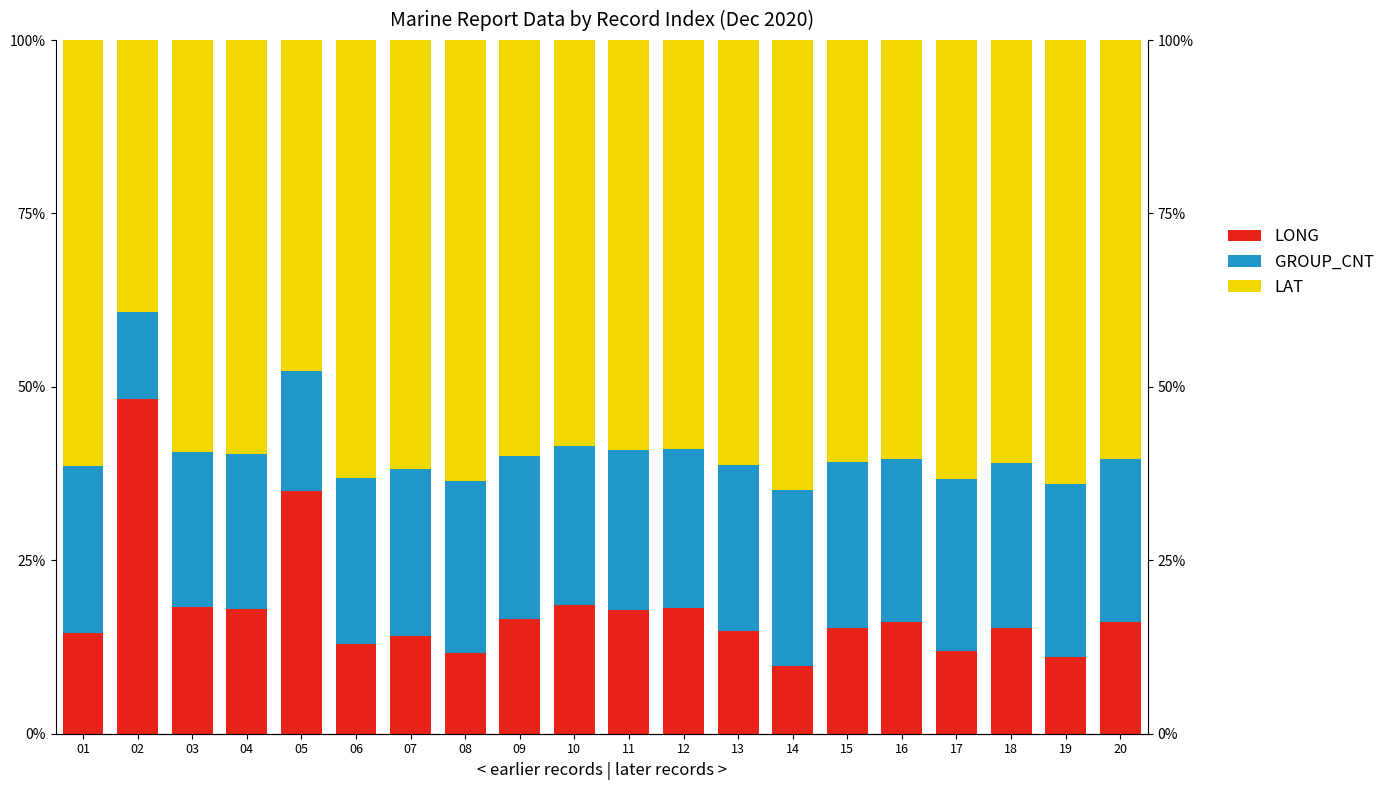

Which label corresponds to the smallest value in the chart?

14